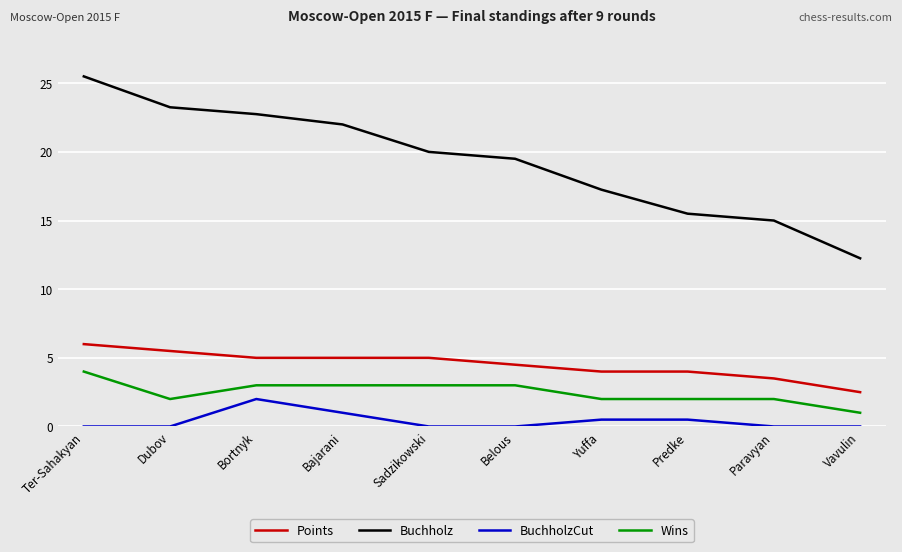

Count the number of categories in the chart.

10